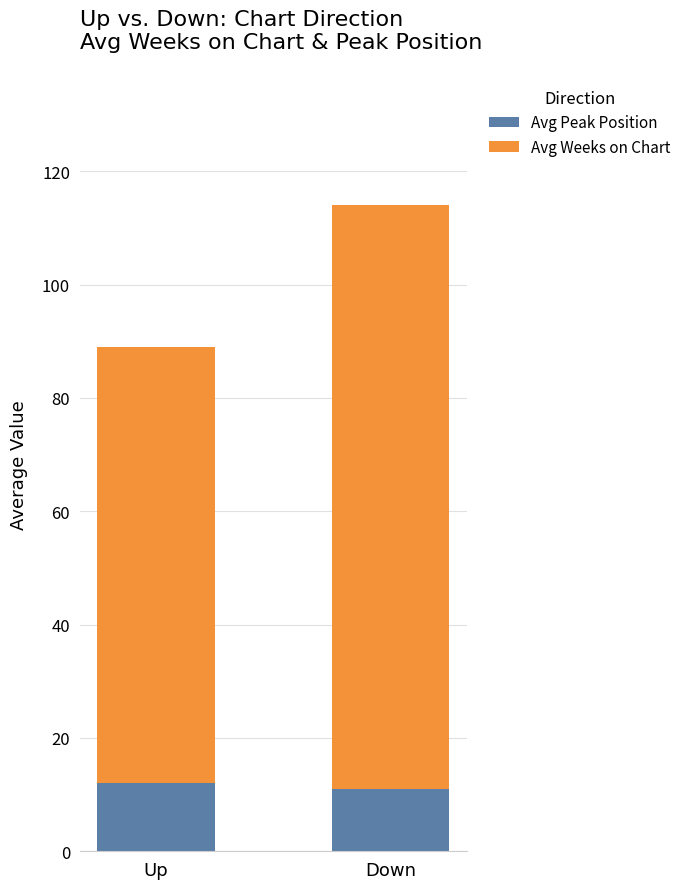

True or false: Avg Peak Position has a value of 11 at Down.

True